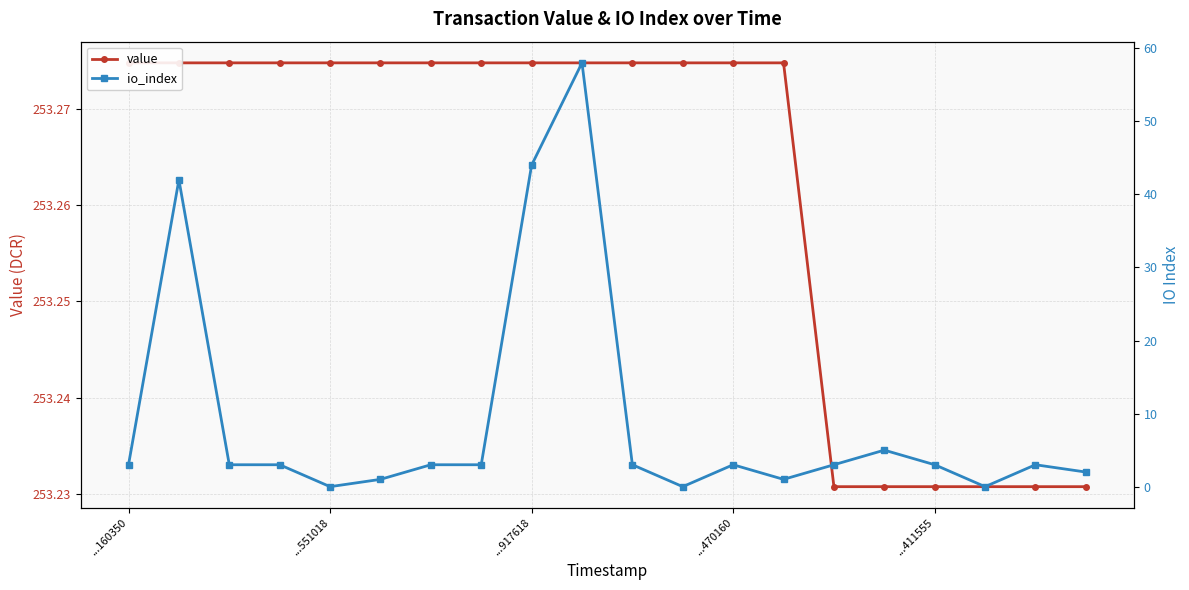

The value of io_index at ...160350 is 1.0. True or false?

False